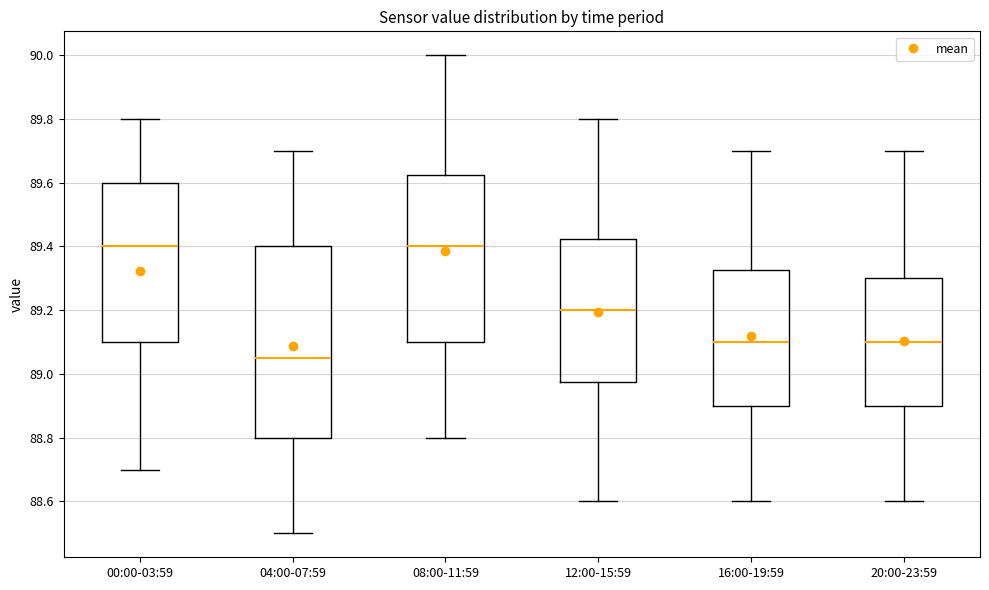

Reading left to right, read every box against the y-axis: the position of its median line, the range the box covers, and the ends of its whiskers. The values are not printed on the chart, so give them approximately, as read against the axis.

00:00-03:59: median 89.40, box 89.10 to 89.60, whiskers 88.70 to 89.80
04:00-07:59: median 89.06, box 88.80 to 89.40, whiskers 88.50 to 89.70
08:00-11:59: median 89.40, box 89.10 to 89.62, whiskers 88.80 to 90.00
12:00-15:59: median 89.20, box 88.98 to 89.42, whiskers 88.60 to 89.80
16:00-19:59: median 89.10, box 88.90 to 89.32, whiskers 88.60 to 89.70
20:00-23:59: median 89.10, box 88.90 to 89.30, whiskers 88.60 to 89.70